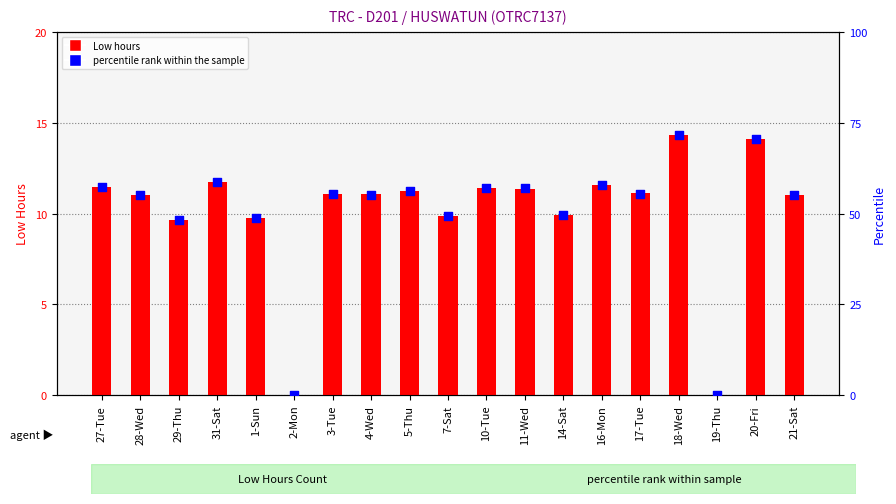

At how many categories does at least one series exceed 24?

17